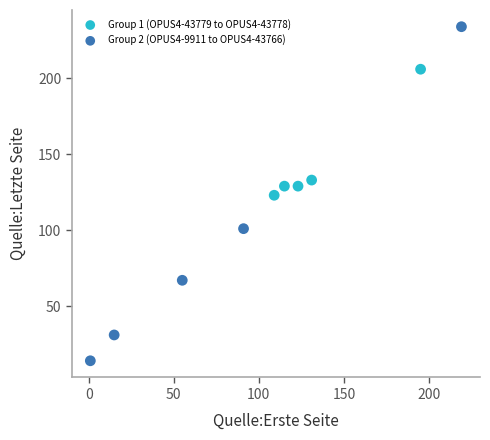

What are all the series names shown in the legend?

Group 1 (OPUS4-43779 to OPUS4-43778), Group 2 (OPUS4-9911 to OPUS4-43766)